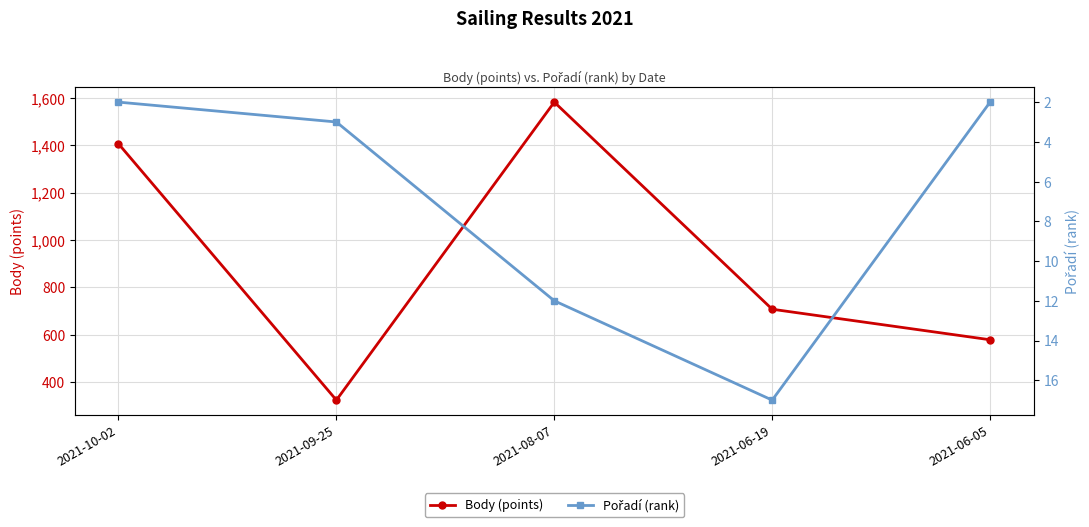

How many interior local valleys does the Body (points) series have?

1